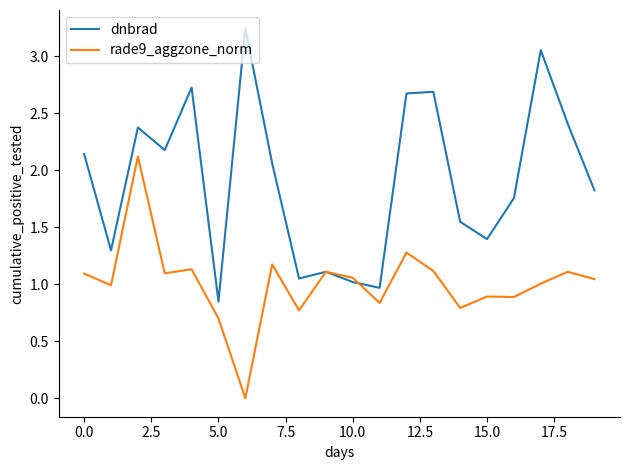

What are all the series names shown in the legend?

dnbrad, rade9_aggzone_norm